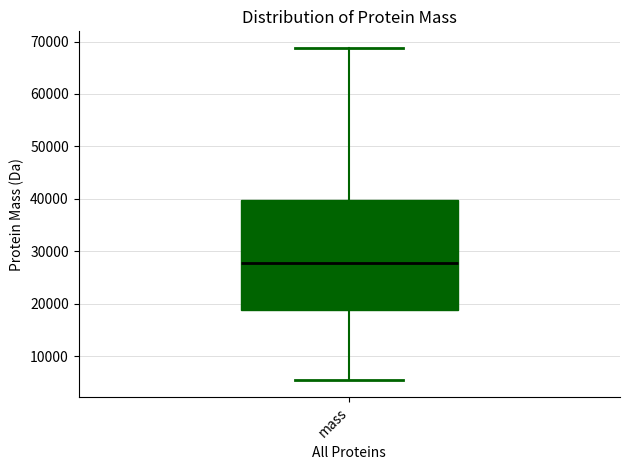

Where does the lower whisker of the box for mass end on the y-axis? The values are not printed on the chart, so give them approximately, as read against the axis.

5000